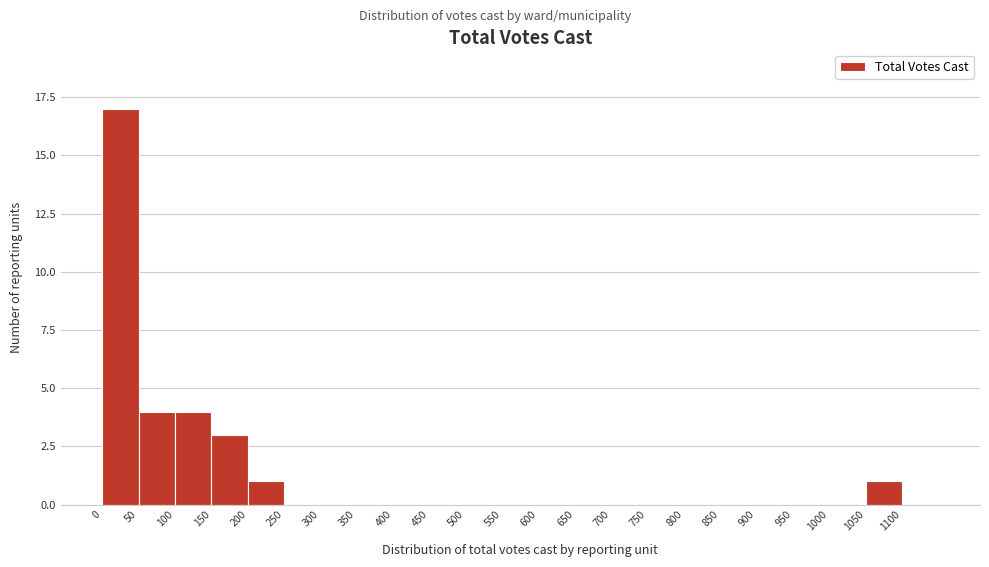

Which range on the x-axis has the tallest bar?

0 to 50